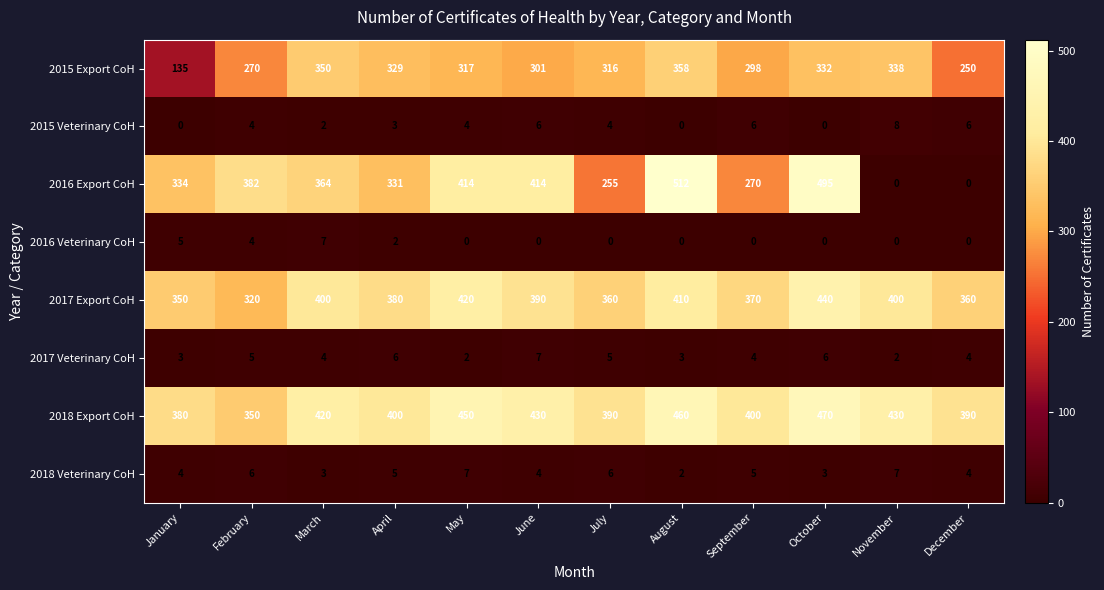

At which label does 2016 Export CoH first exceed 364?

February